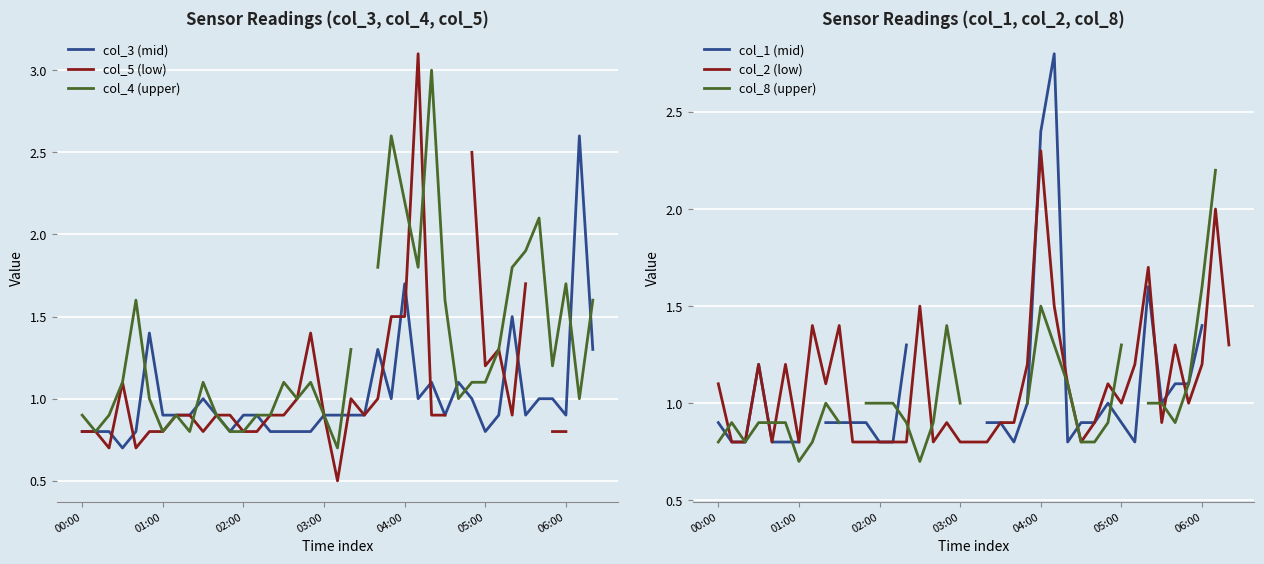

Which category has the highest value in the col_4 (upper) series?

26